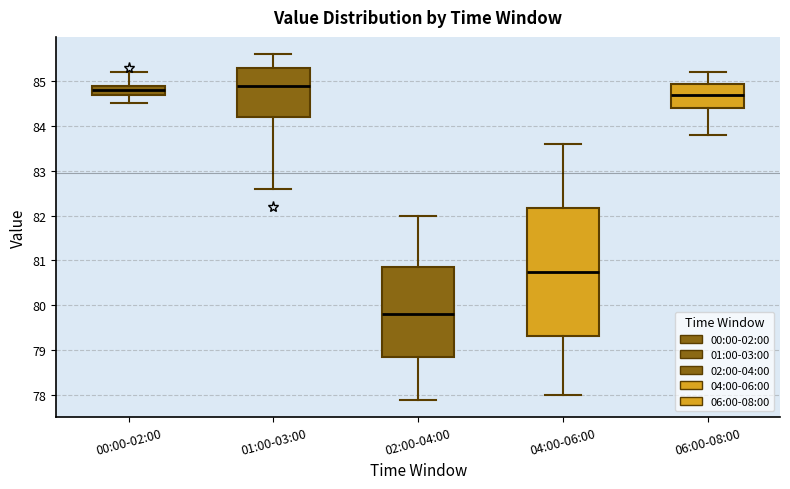

Comparing the boxes themselves (not the whiskers), which one is the tallest?

04:00-06:00